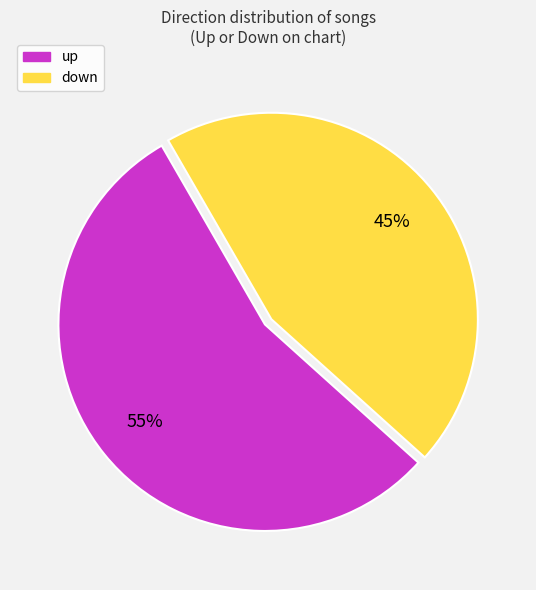

Which slice is the largest?

up